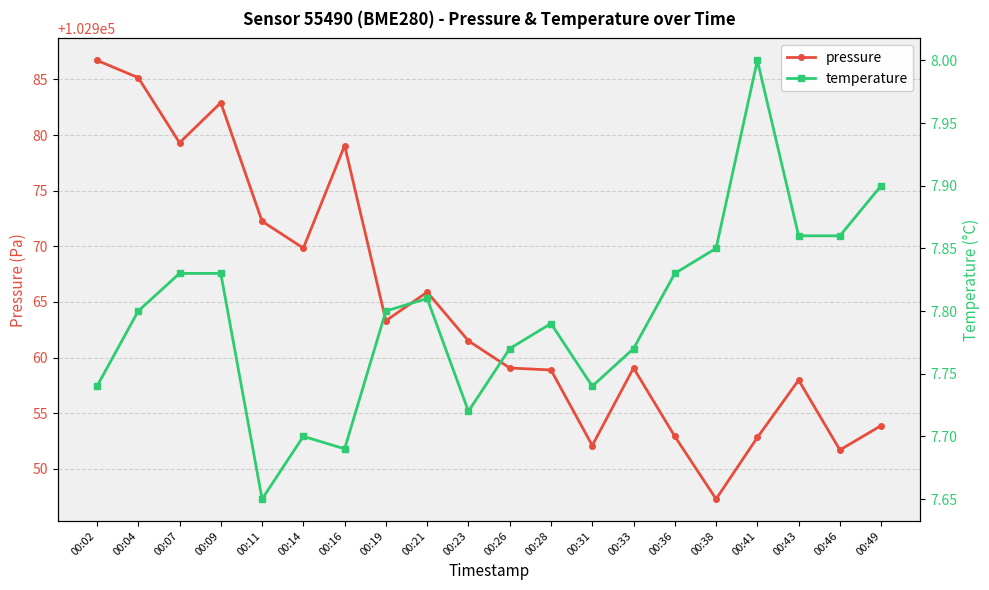

True or false: temperature has a value of 7.9 at 00:49.

True